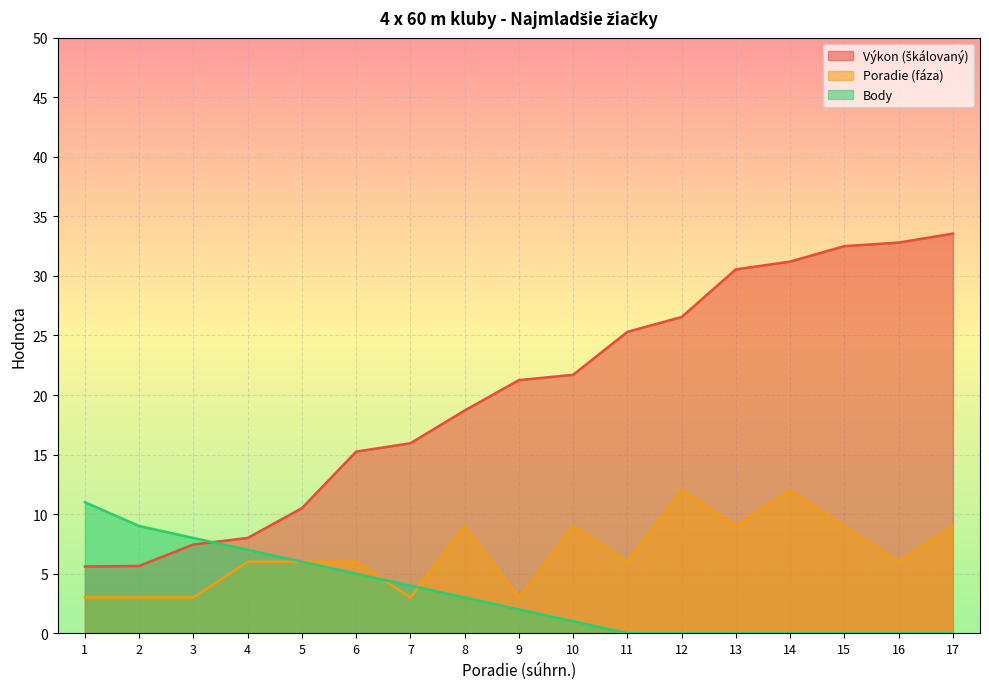

True or false: Body has more than 2 points higher than both neighbors.

False